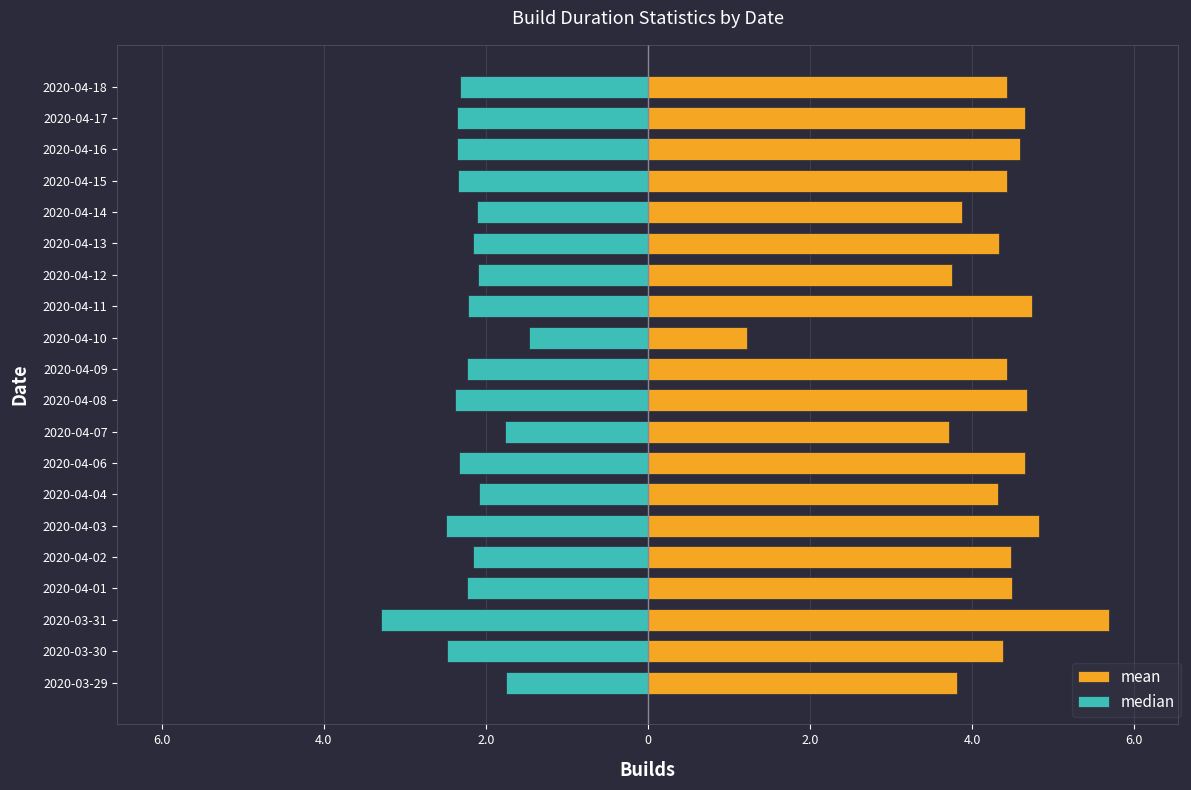

Is the value of mean at 2020-04-17 greater than the value of median at 2020-04-06?

Yes